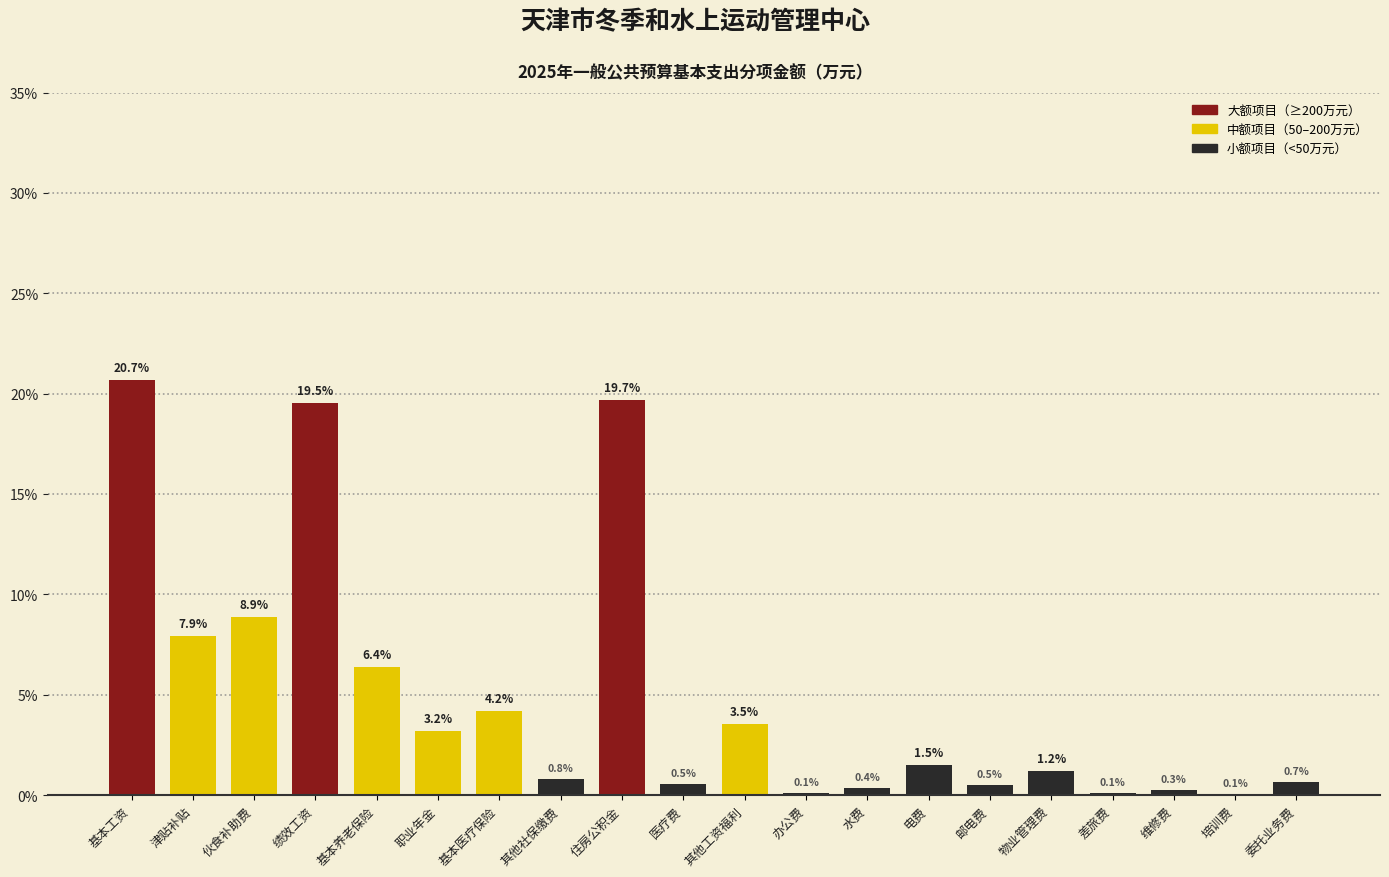

Reading left to right, extract all data points from this chart.

基本工资=20.7	津贴补贴=7.9	伙食补助费=8.9	绩效工资=19.5	基本养老保险=6.4	职业年金=3.2	基本医疗保险=4.2	其他社保缴费=0.8	住房公积金=19.7	医疗费=0.5	其他工资福利=3.5	办公费=0.1	水费=0.4	电费=1.5	邮电费=0.5	物业管理费=1.2	差旅费=0.1	维修费=0.3	培训费=0.1	委托业务费=0.7